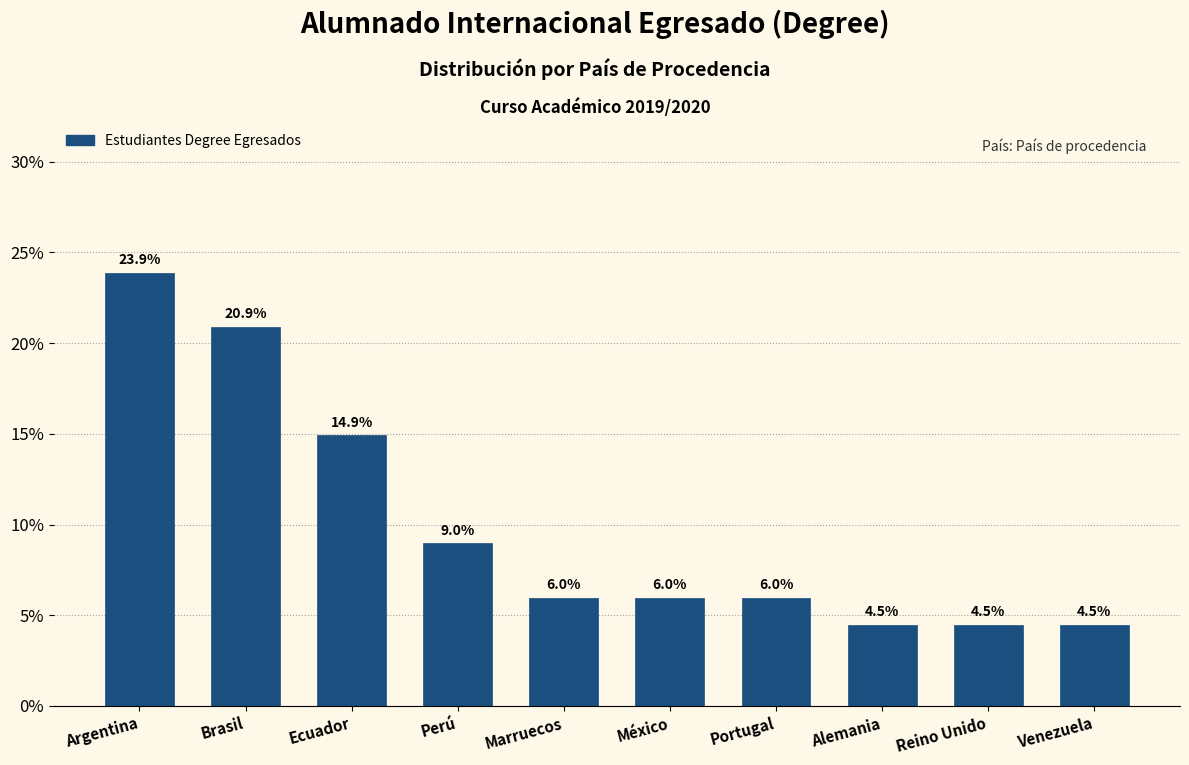

Does the chart contain any negative values?

No